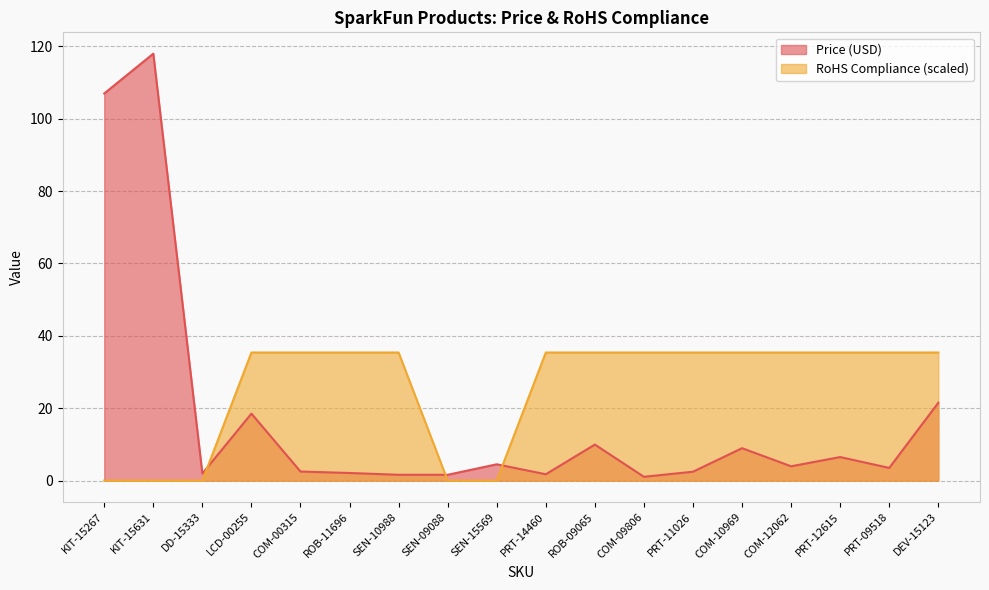

What is the label of the 3rd point from the right?

PRT-12615